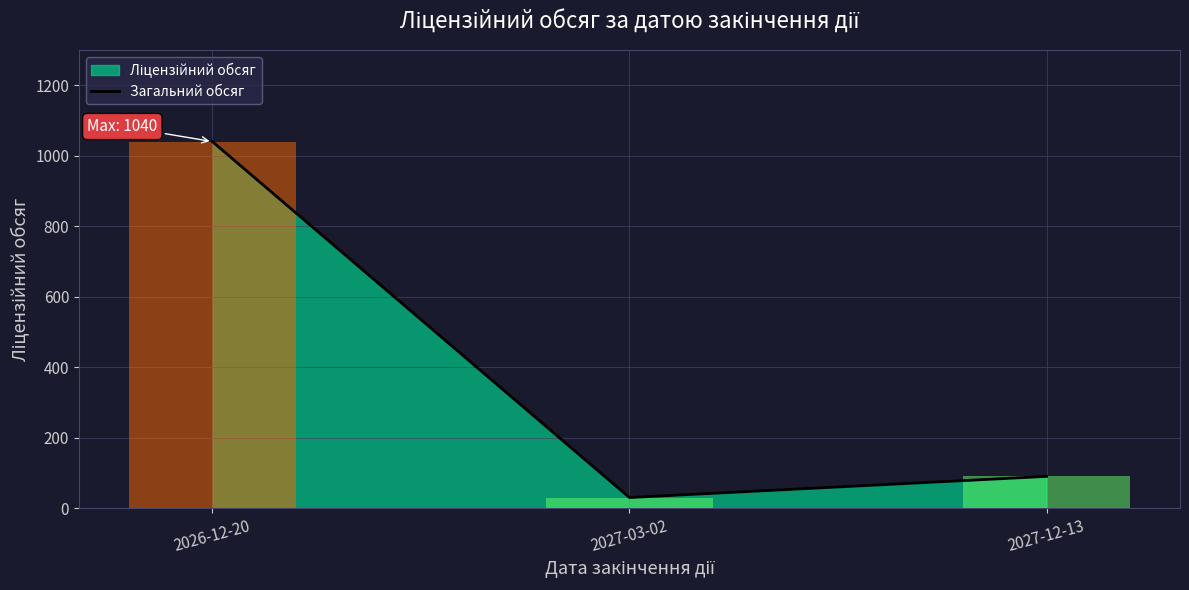

The value at 2027-12-13 is 90. True or false?

True